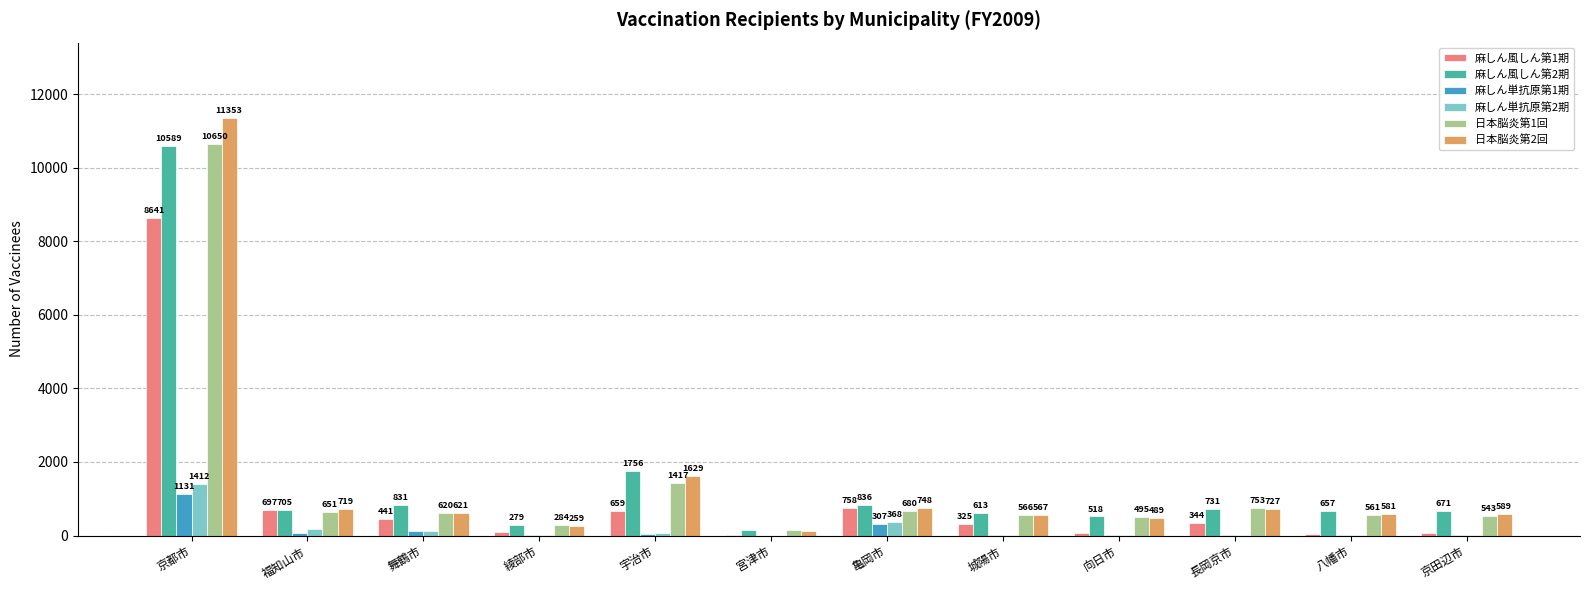

Reading left to right, list all the values displayed in this chart.

麻しん風しん第1期: 8641	697	441	108	659	16	758	325	61	344	47	79
麻しん風しん第2期: 10589	705	831	279	1756	137	836	613	518	731	657	671
麻しん単抗原第1期: 1131	61	123	1	33	0	307	12	8	13	20	18
麻しん単抗原第2期: 1412	172	113	3	57	0	368	6	1	6	6	11
日本脳炎第1回: 10650	651	620	284	1417	138	680	566	495	753	561	543
日本脳炎第2回: 11353	719	621	259	1629	130	748	567	489	727	581	589